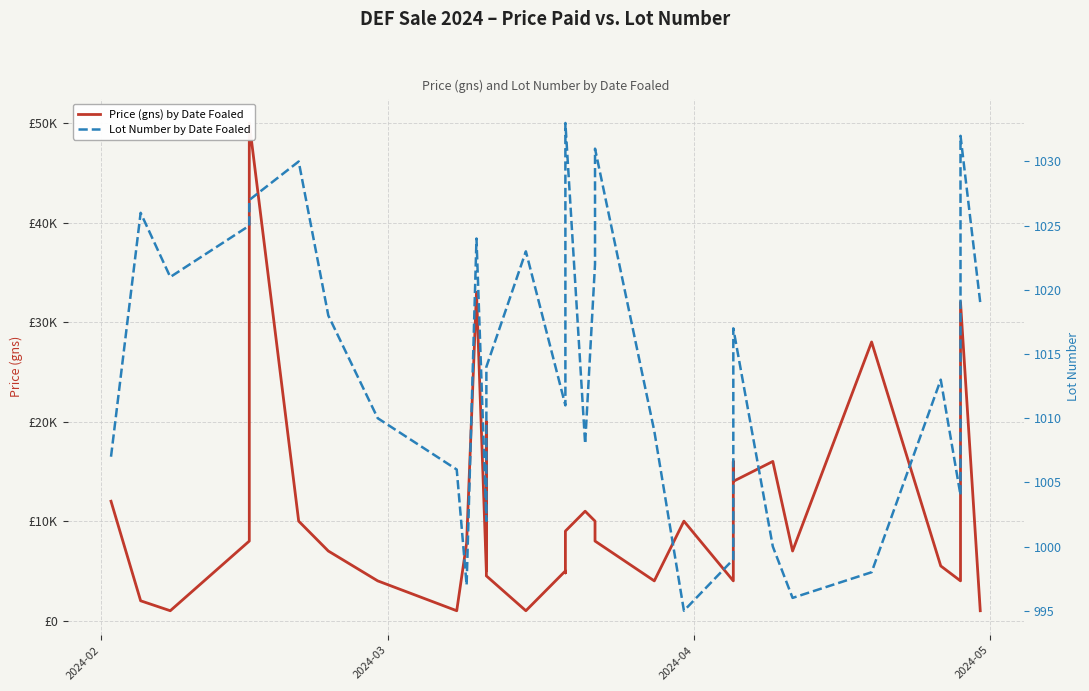

How many interior local peaks does the Price (gns) by Date Foaled series have?

10